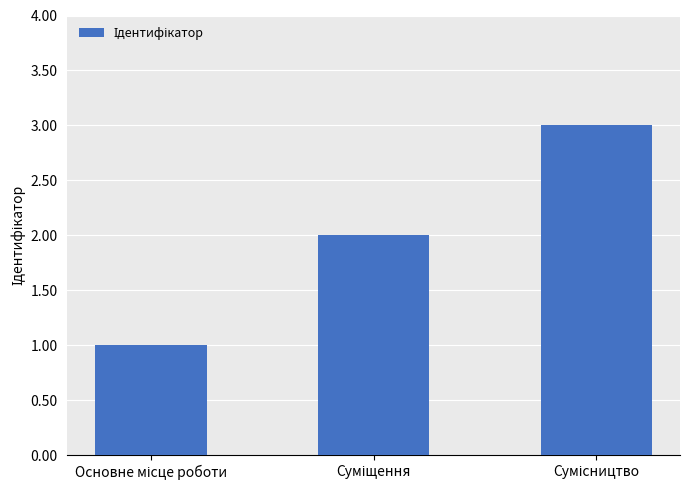

What is the sum of all values?

6